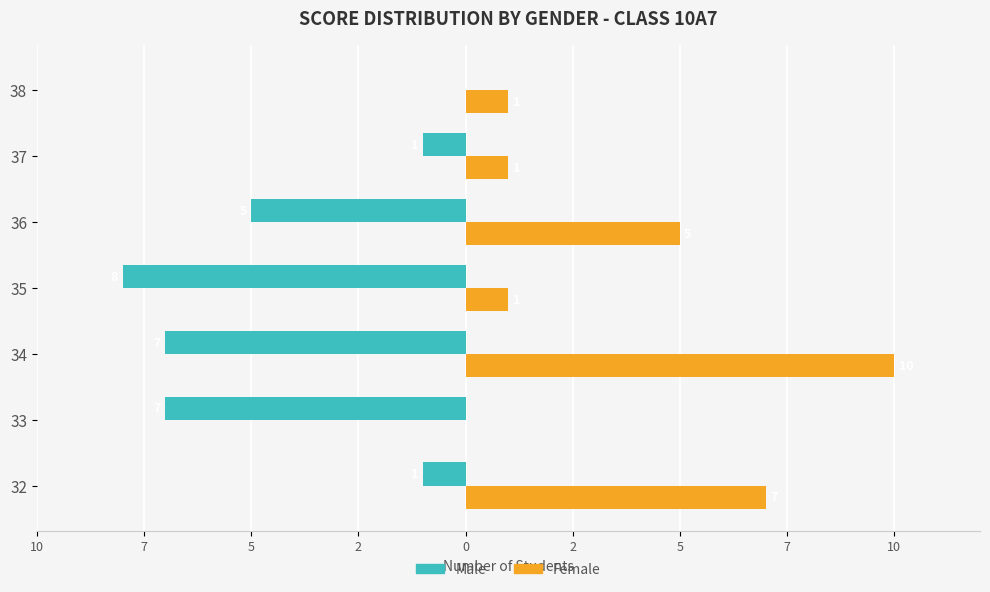

What is the value of the Male bar at the 3rd from the left?

-7